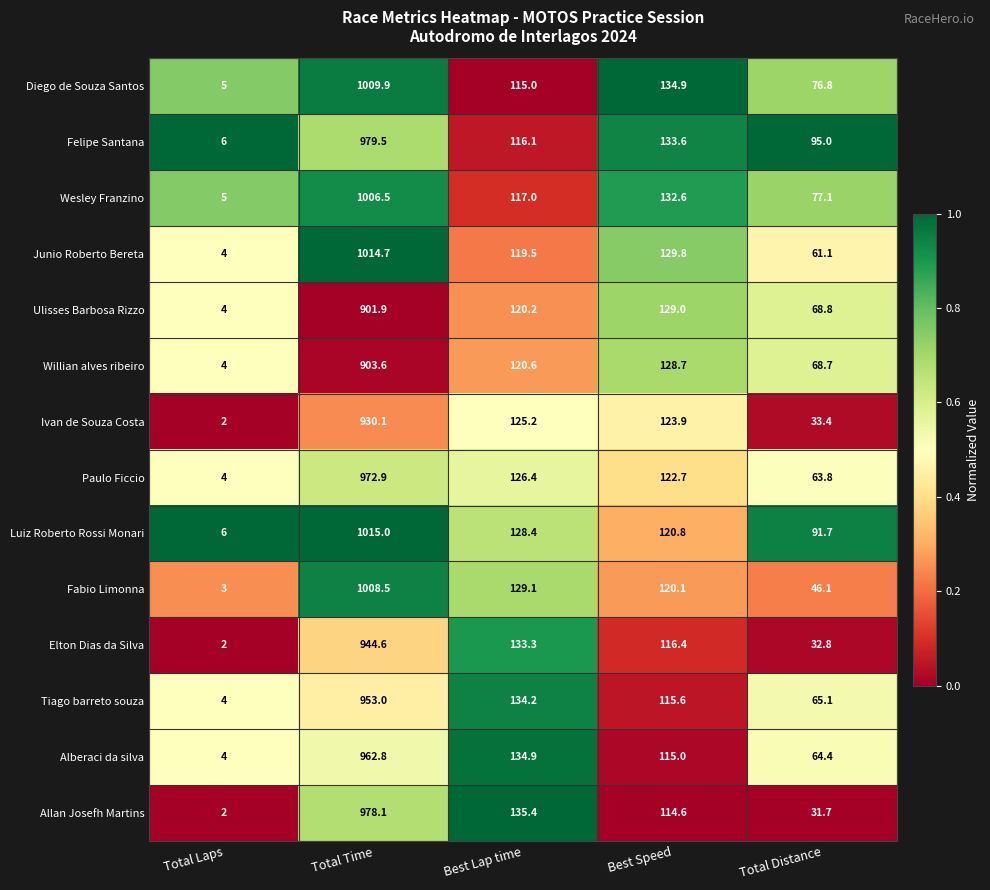

What is the difference between the Ivan de Souza Costa values at Total Laps and Total Distance?

31.4